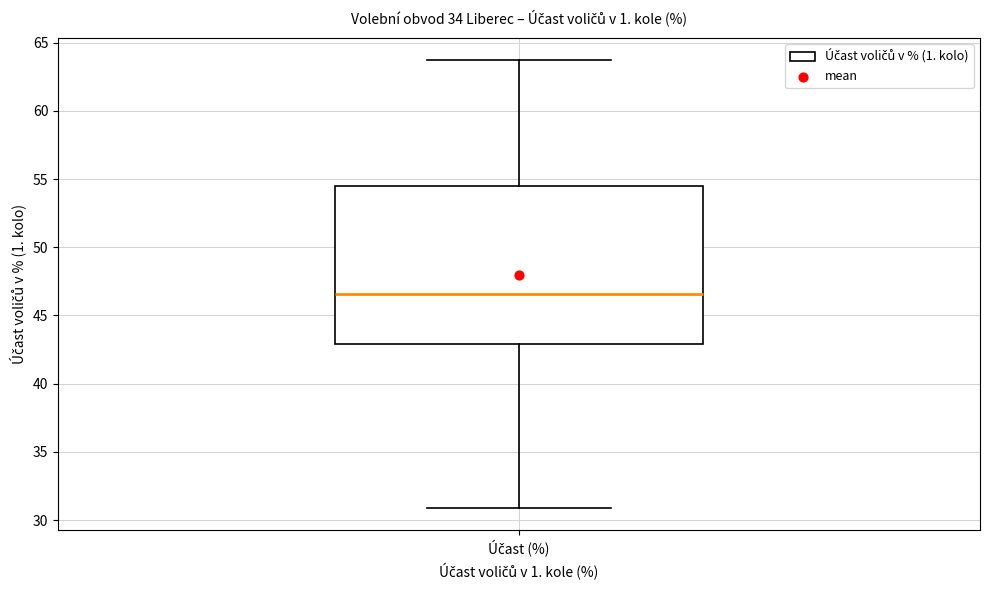

Where is the upper edge of the box for Účast (%) on the y-axis? The values are not printed on the chart, so give them approximately, as read against the axis.

54.5